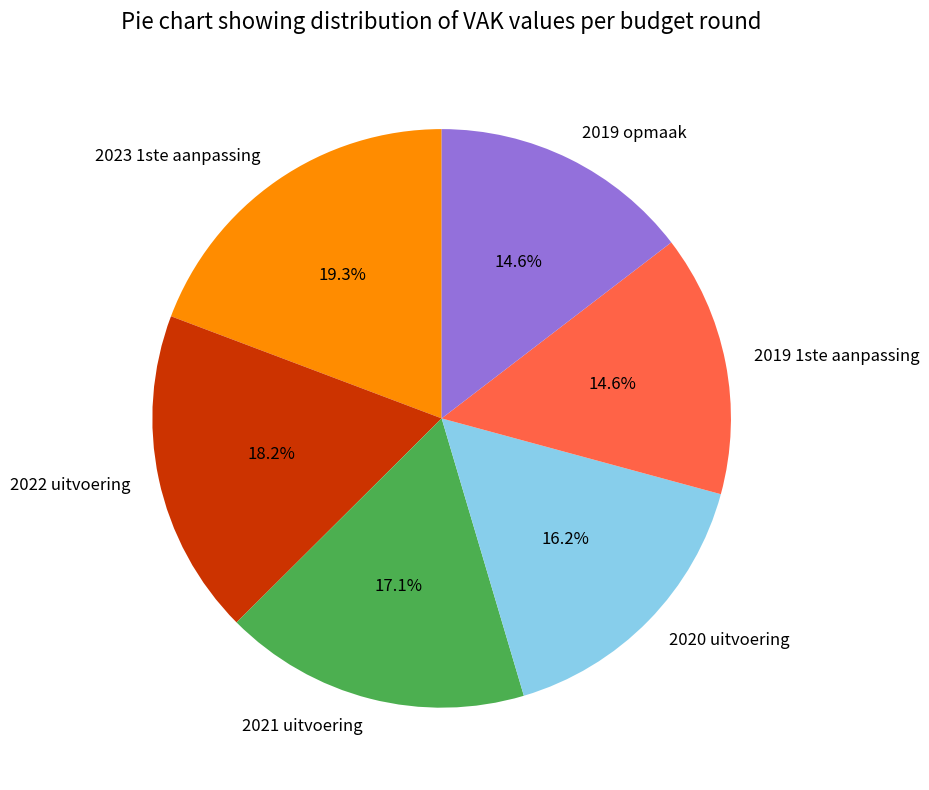

What is the largest slice in the pie chart?

2023 1ste aanpassing